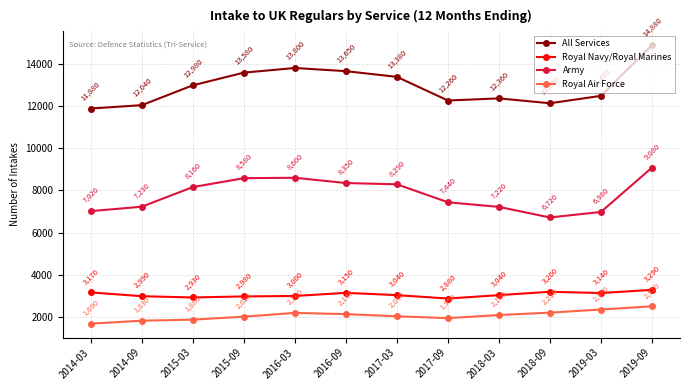

The value of All Services at 2014-09 is 16283. True or false?

False